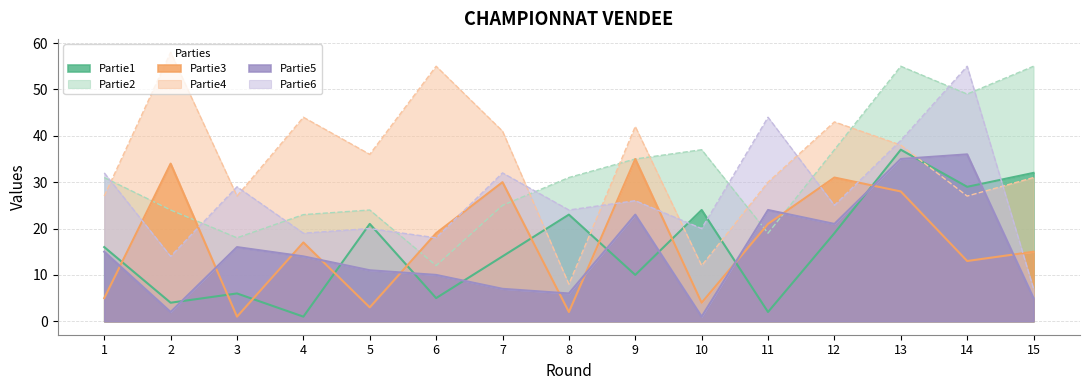

Is the value of Partie3 at 9 greater than the value of Partie1 at 15?

Yes